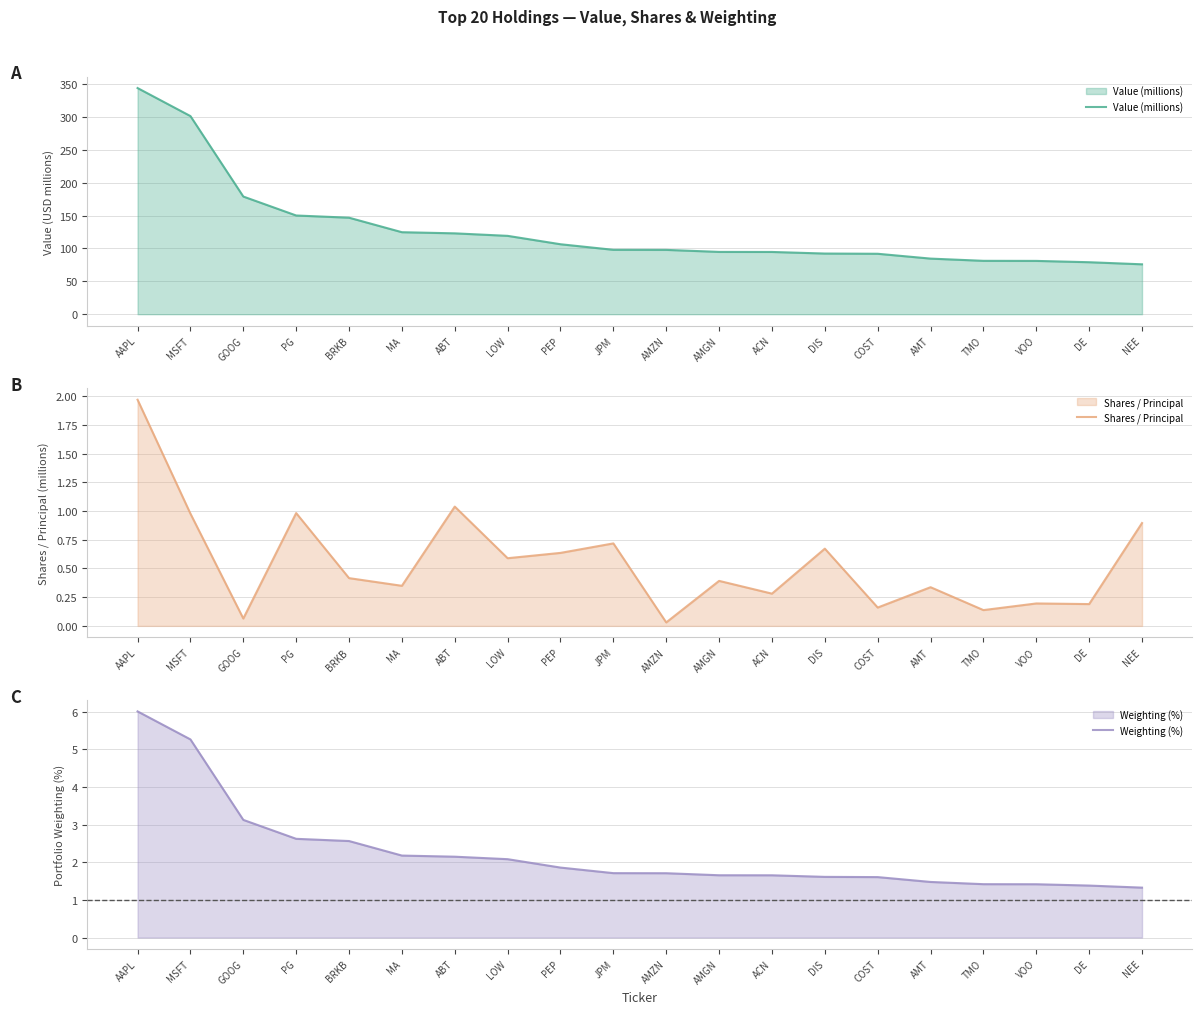

Between DIS and TMO, which is larger?

DIS